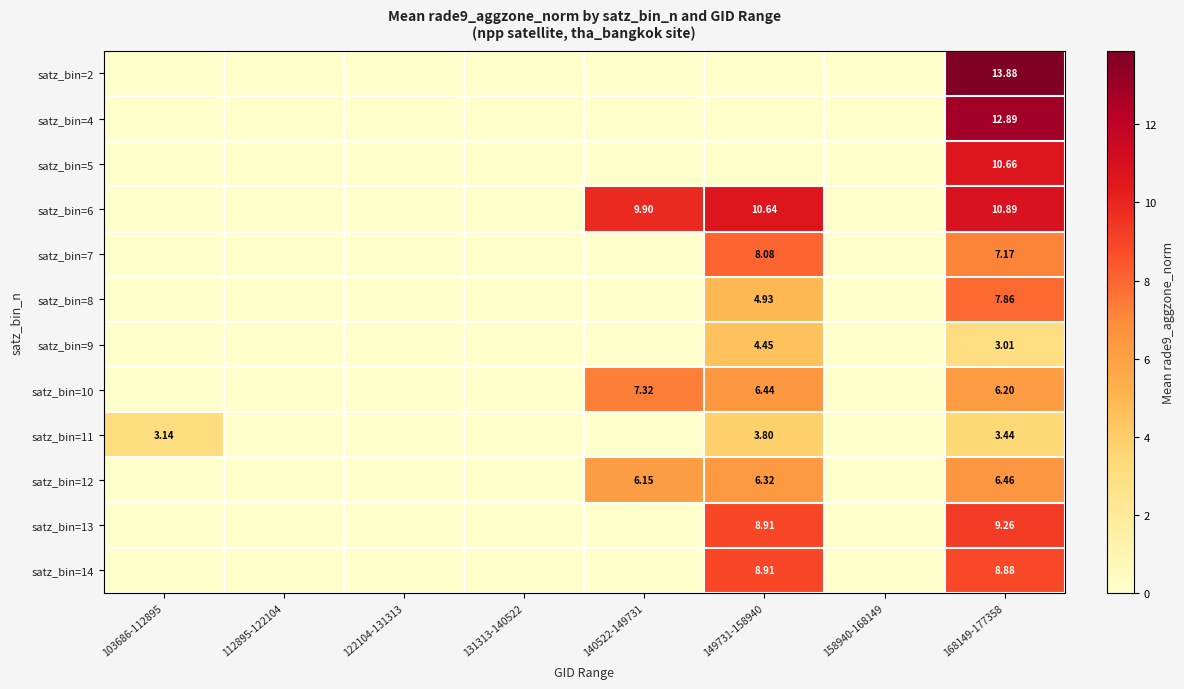

Count the satz_bin=8 values in the range 0 to 4.

6